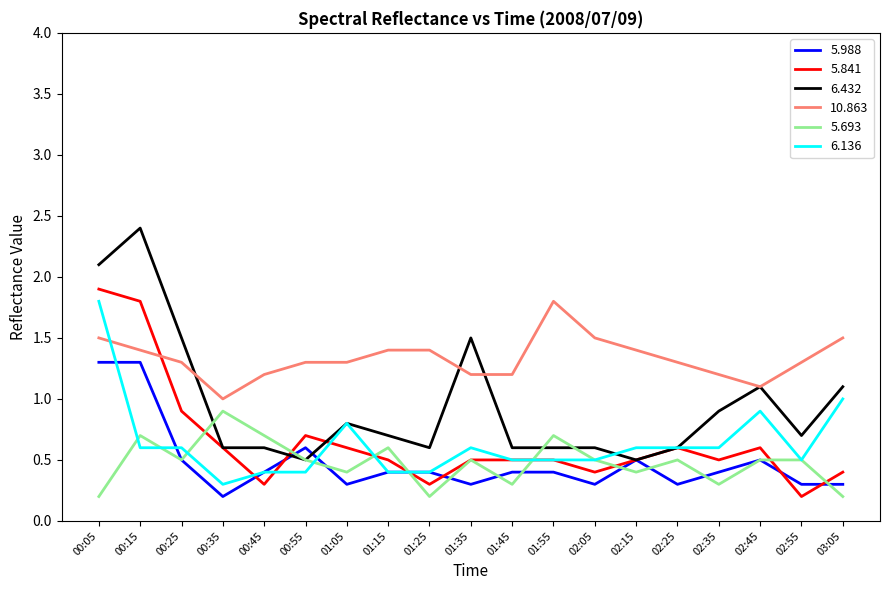

Which category has the highest value across all series?

00:15